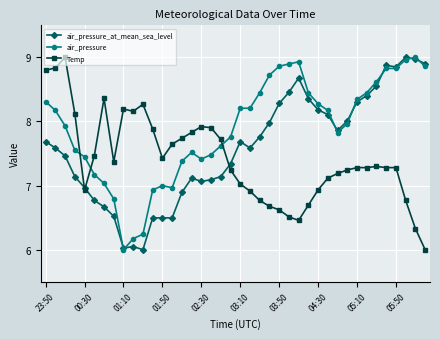

Which series ends up on top after the final intersection of Temp and air_pressure?

air_pressure